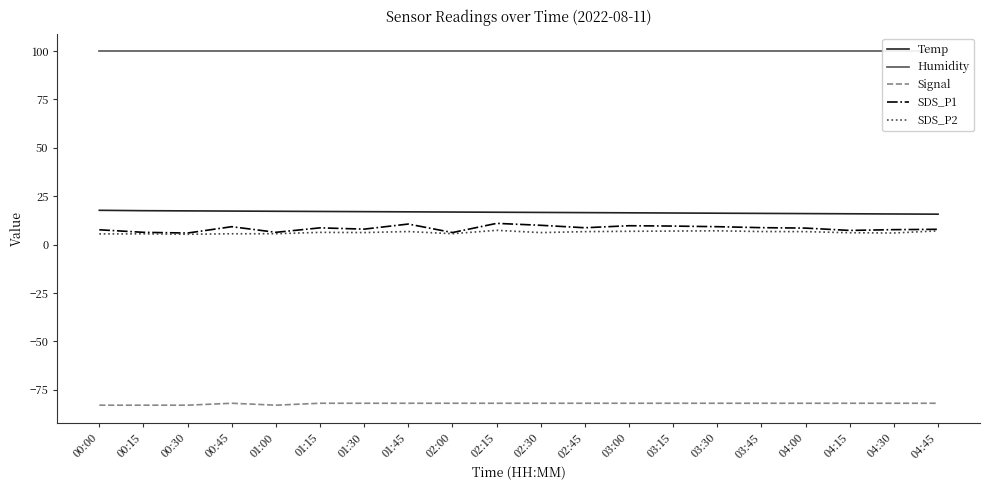

Is it true that Humidity equals 99.9 at 00:30?

True